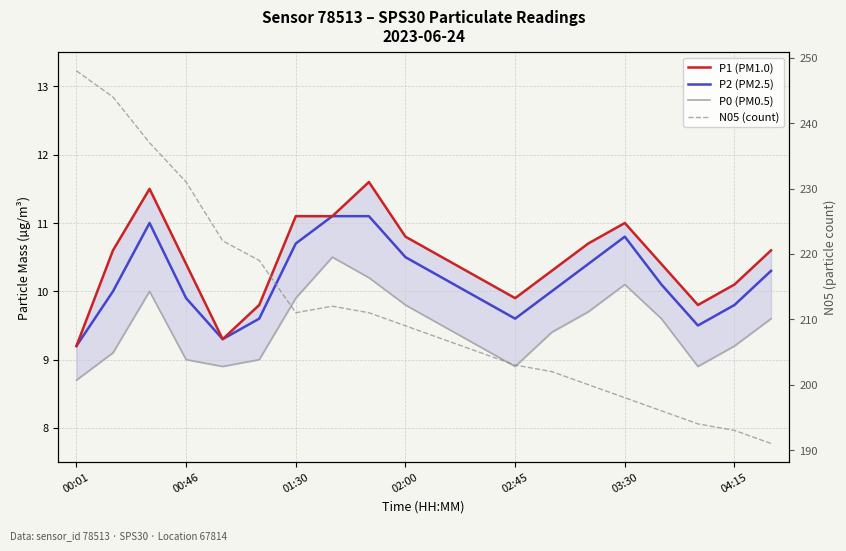

True or false: P1 (PM1.0) has more than 1 points higher than both neighbors.

True